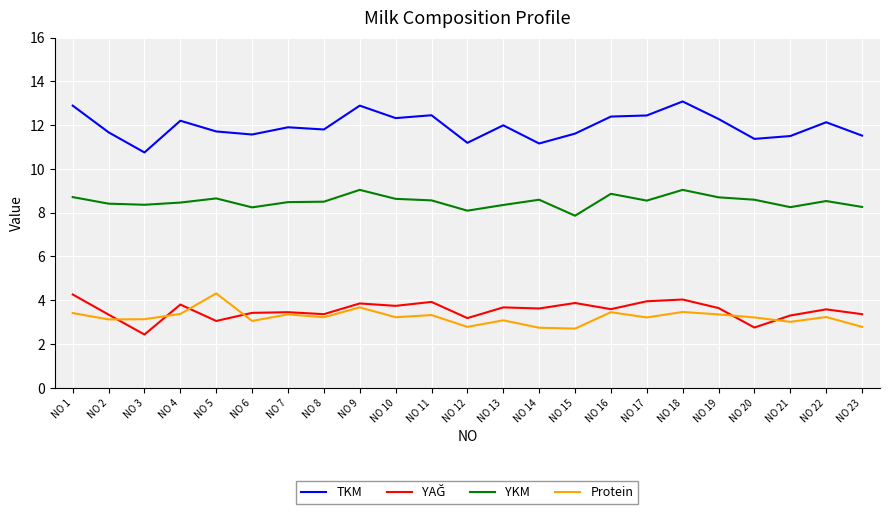

Where is the first local minimum for TKM?

NO 3